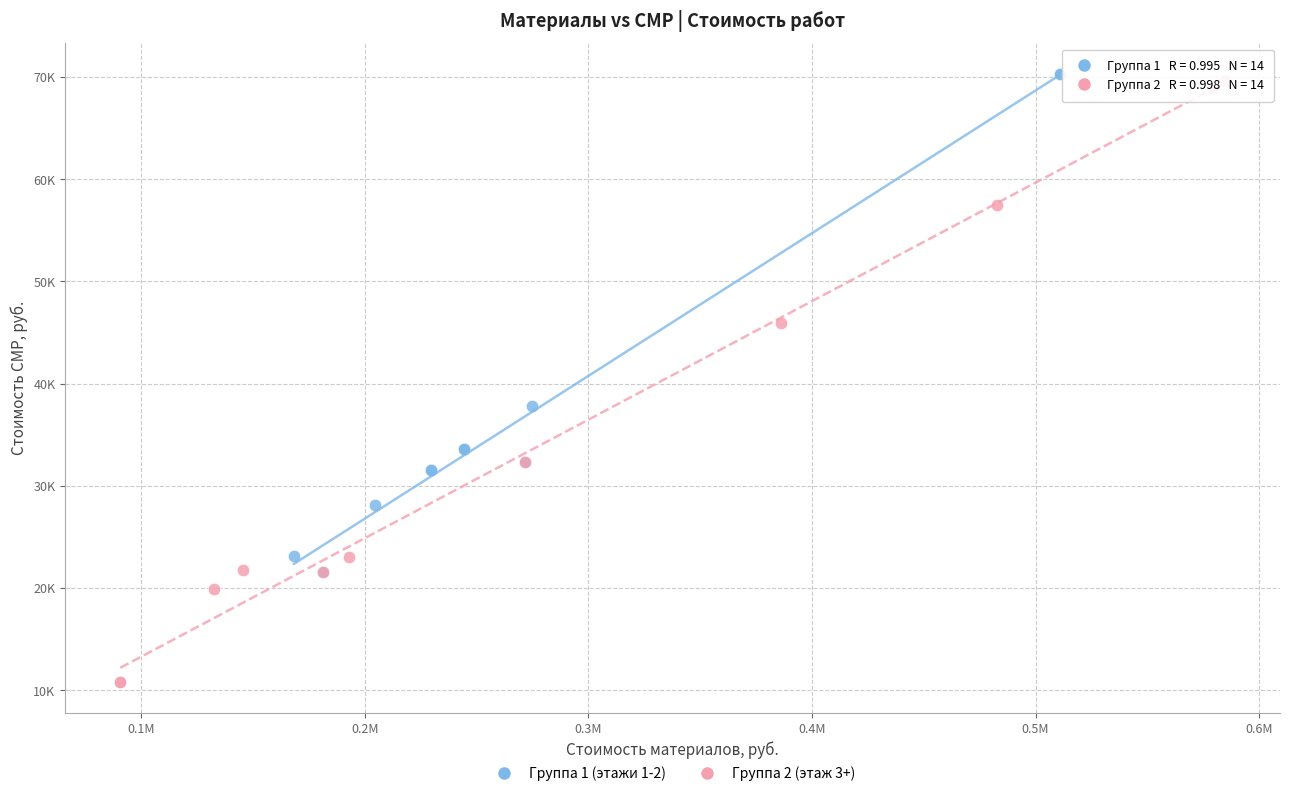

Which series has the widest spread of Y values?

Группа 2 (этаж 3+)